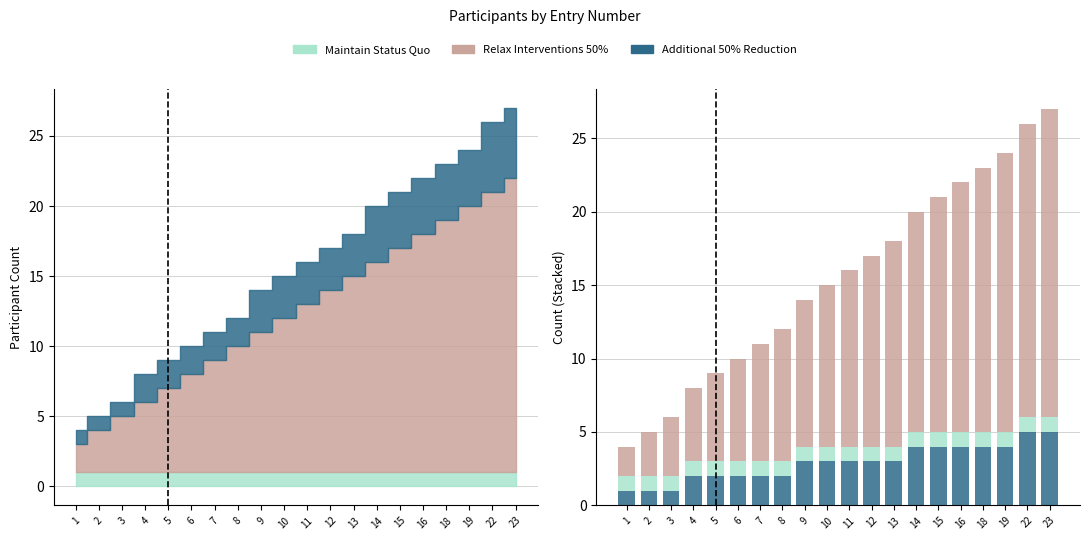

At which category is the sum across all series the highest?

23